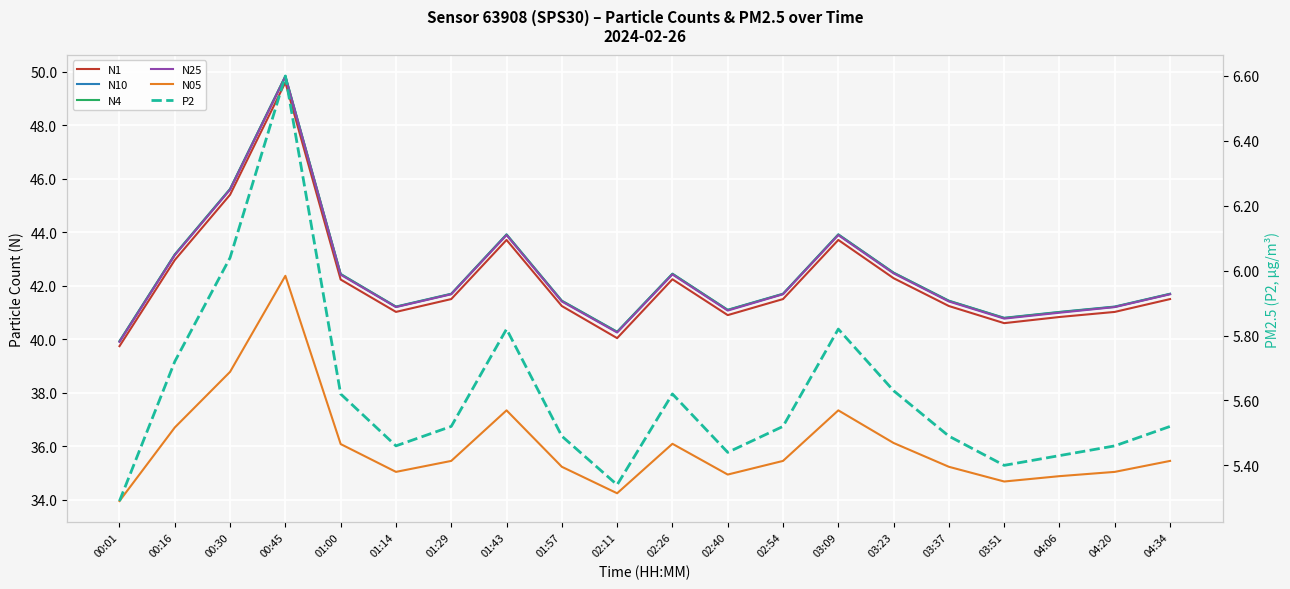

How many data points does each series have?

20